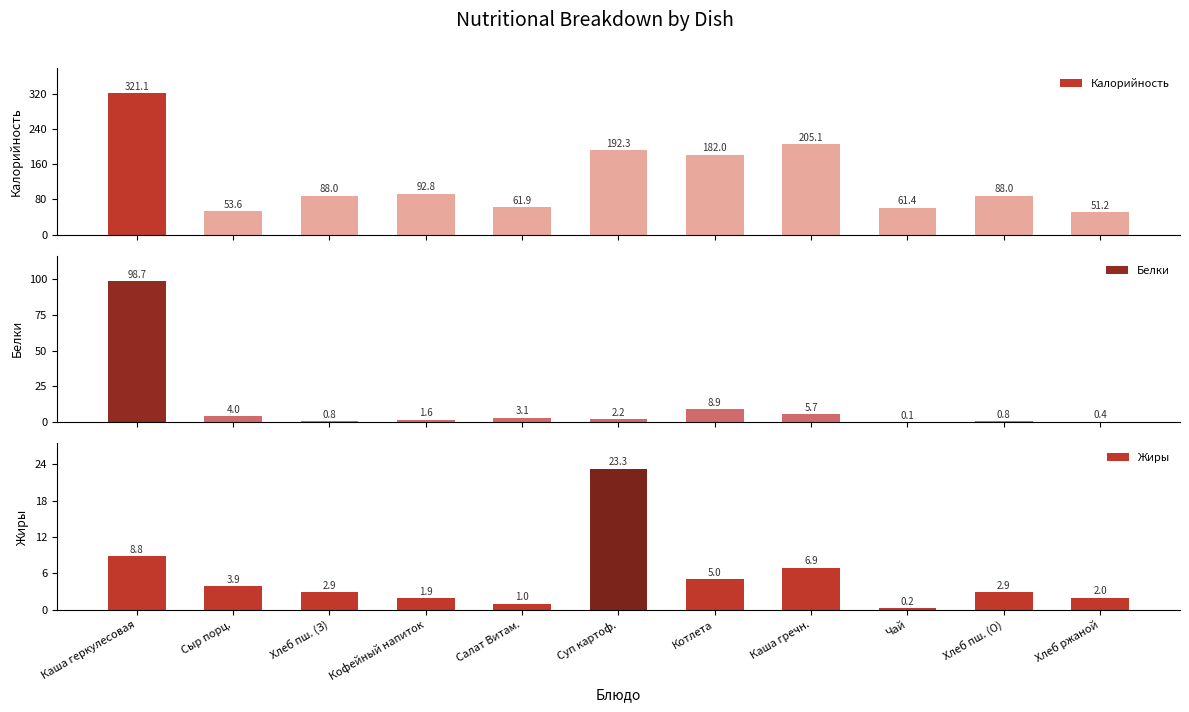

Is it true that Белки equals 15.3 at Котлета?

False